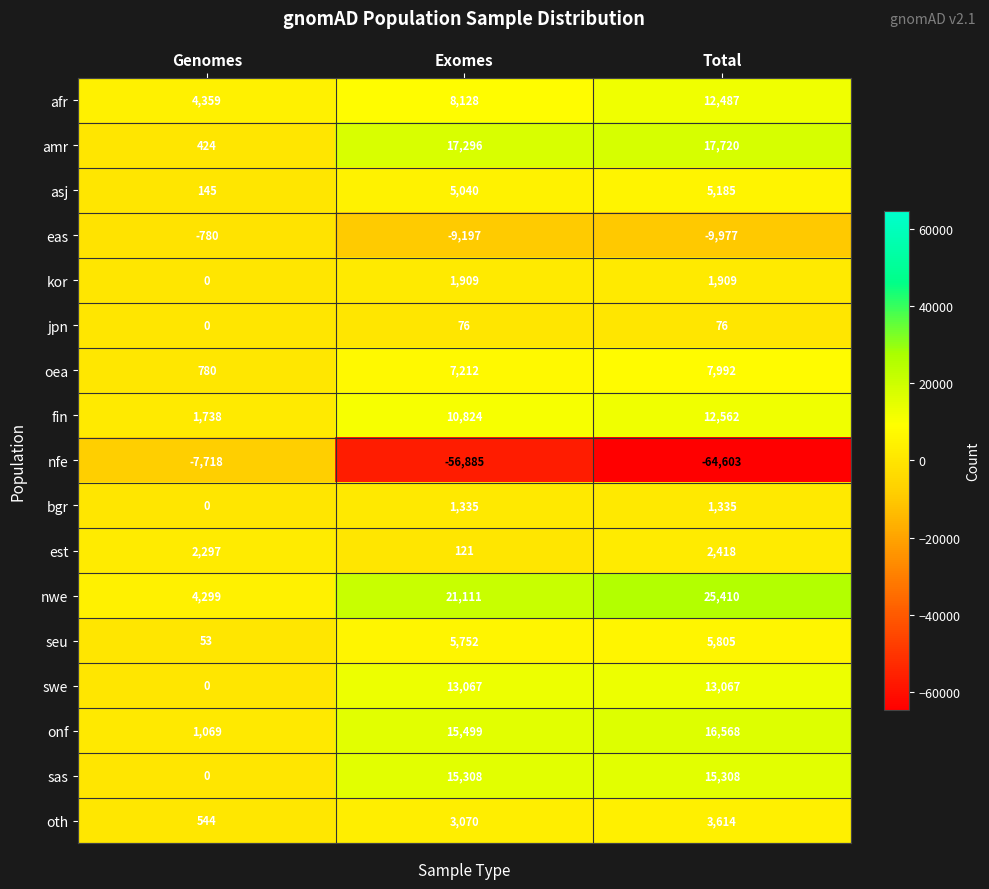

Which series has the widest spread of values?

nfe